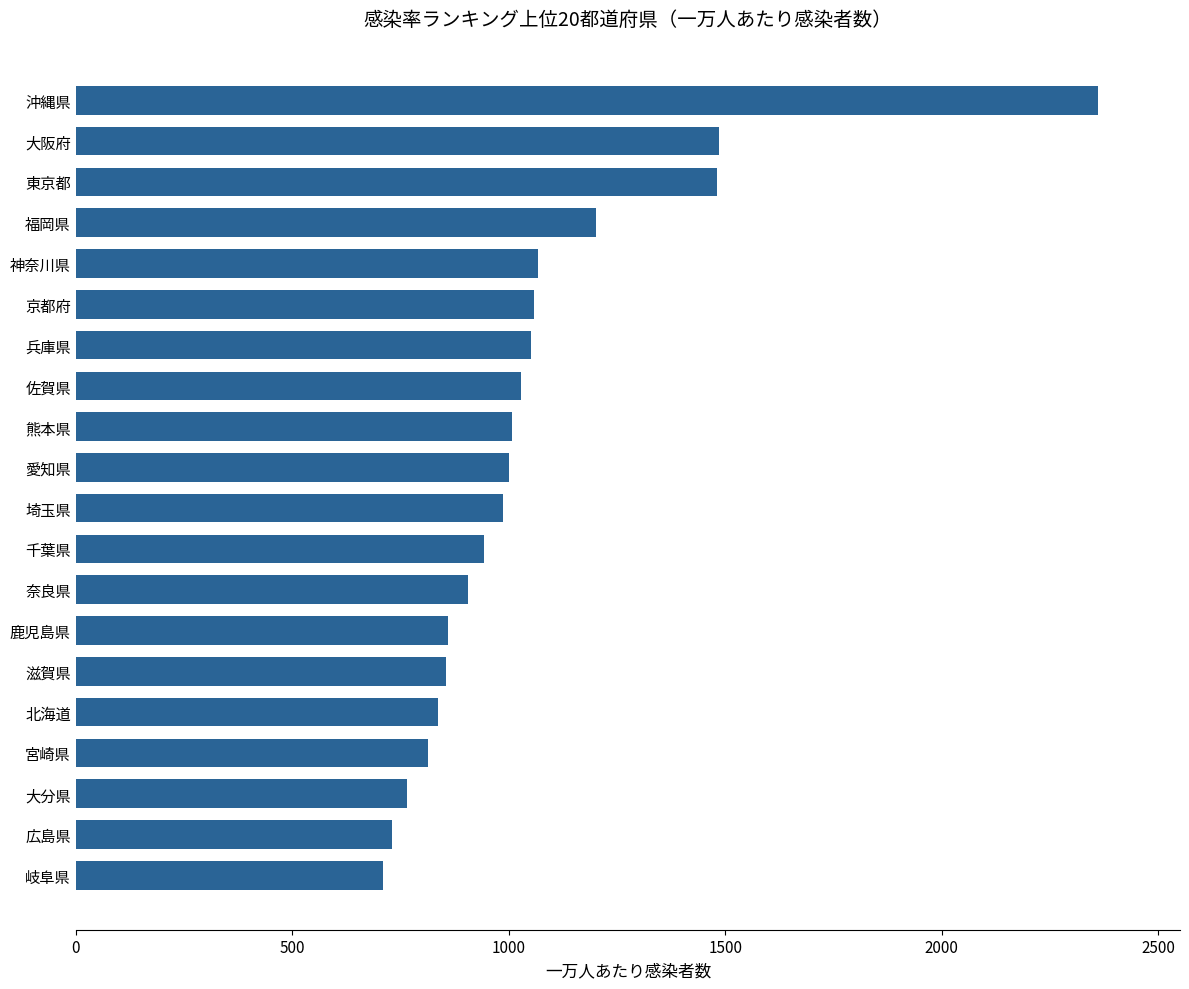

What is the approximate value at 熊本県?

1007.2